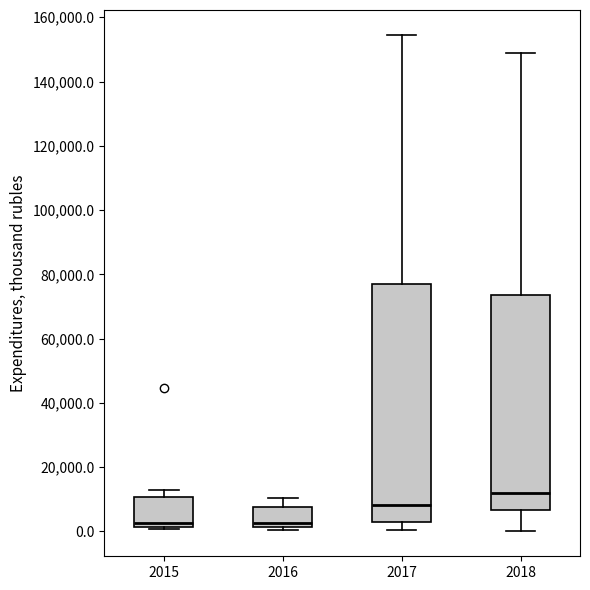

Where is the lower edge of the box at x = 2015 on the y-axis? The values are not printed on the chart, so give them approximately, as read against the axis.

2000